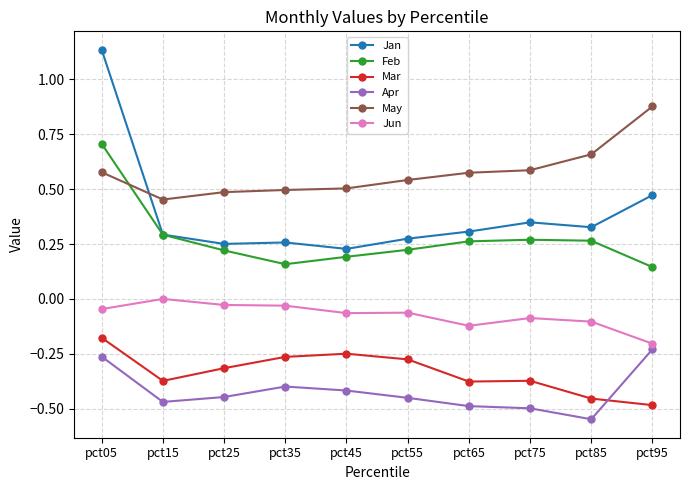

Rank the series at pct05 from highest to lowest value.

Jan, Feb, May, Jun, Mar, Apr